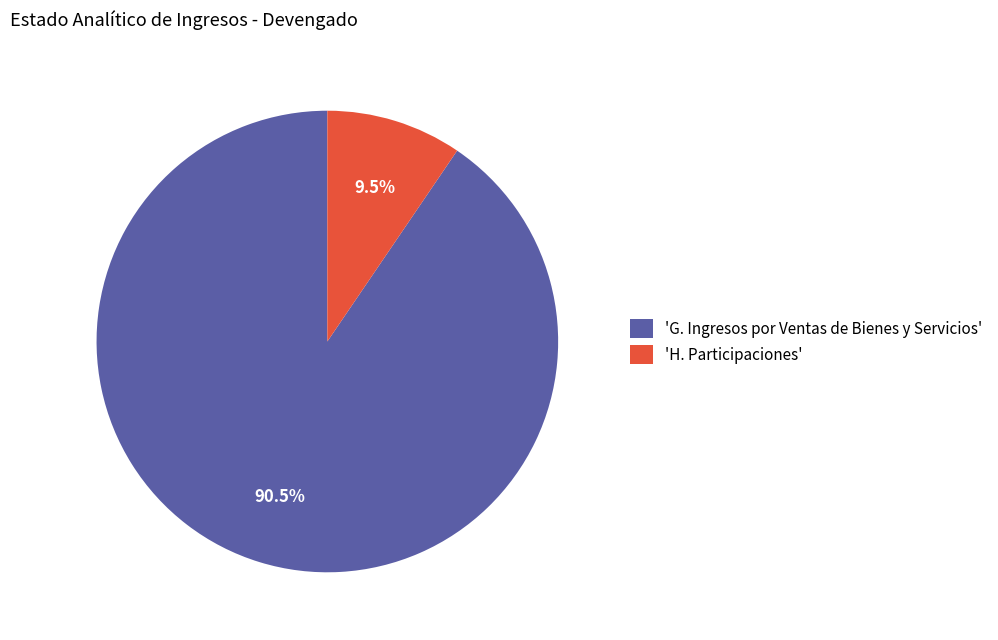

What is the ratio of the value at 'G. Ingresos por Ventas de Bienes y Servicios' to the value at 'H. Participaciones'?

9.5